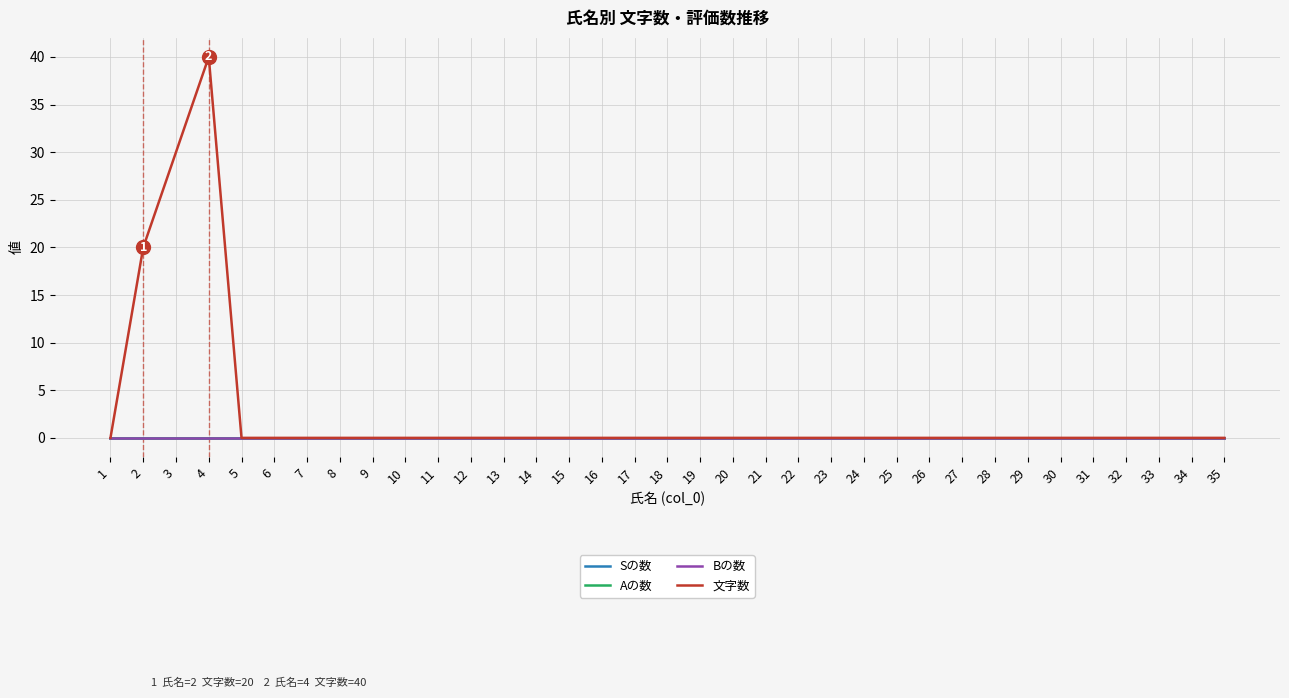

Does the chart display data point markers on the line(s)?

No